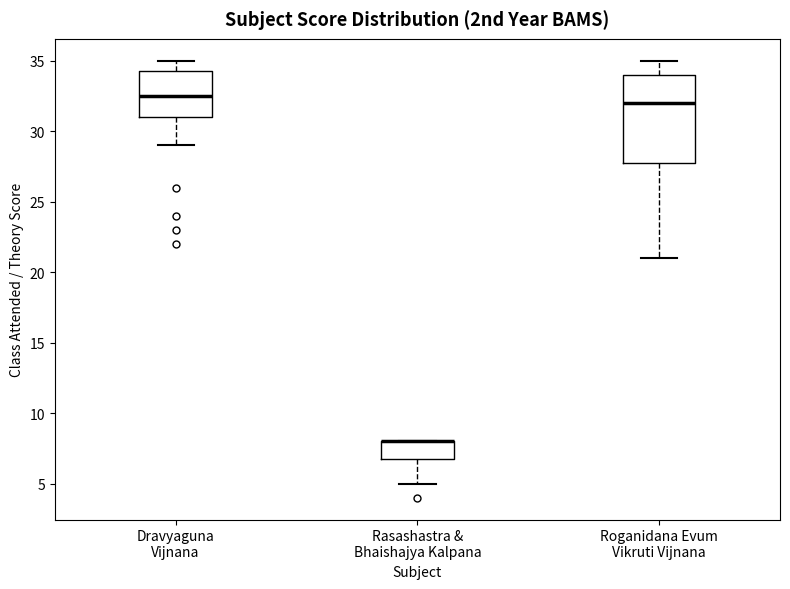

Comparing the boxes themselves (not the whiskers), which one is the tallest?

Roganidana Evum Vikruti Vijnana